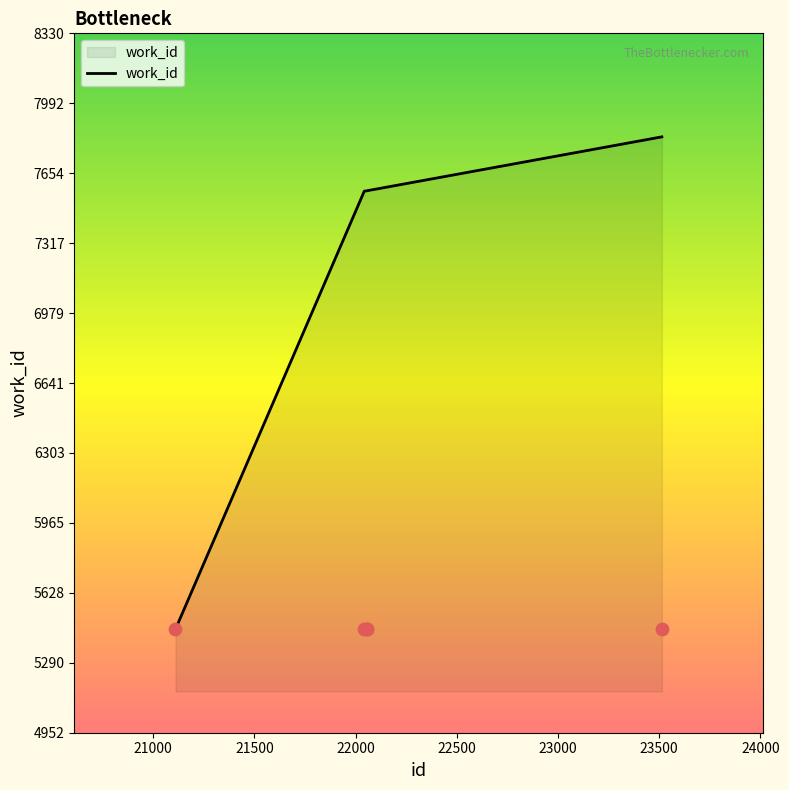

Between 22043 and 22058, which is larger?

22058